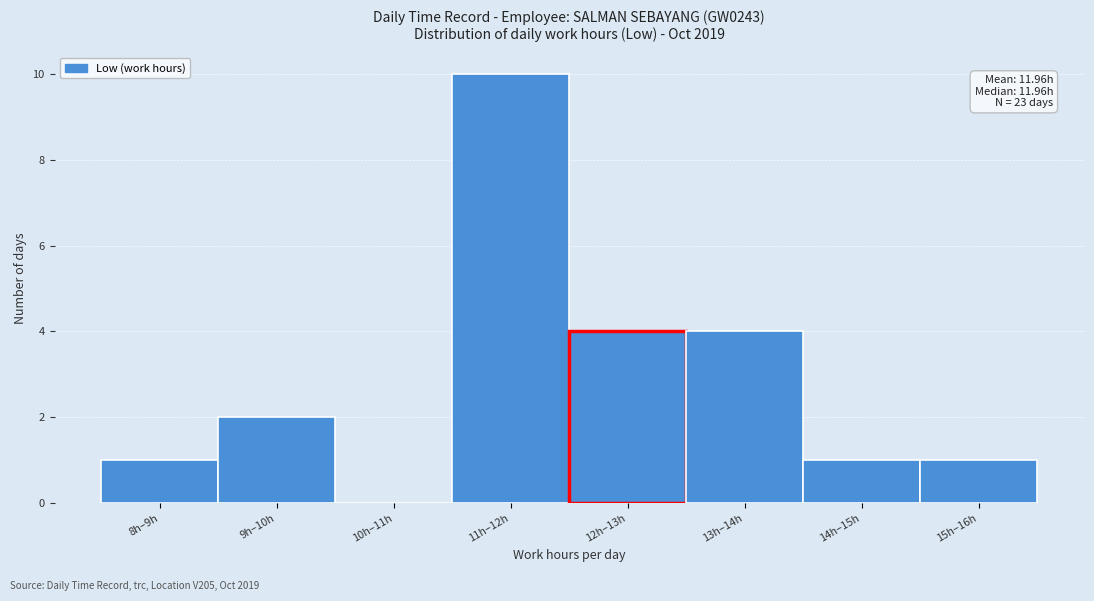

Reading left to right, what are all the values shown in this chart?

8h–9h=1	9h–10h=2	10h–11h=0	11h–12h=10	12h–13h=4	13h–14h=4	14h–15h=1	15h–16h=1